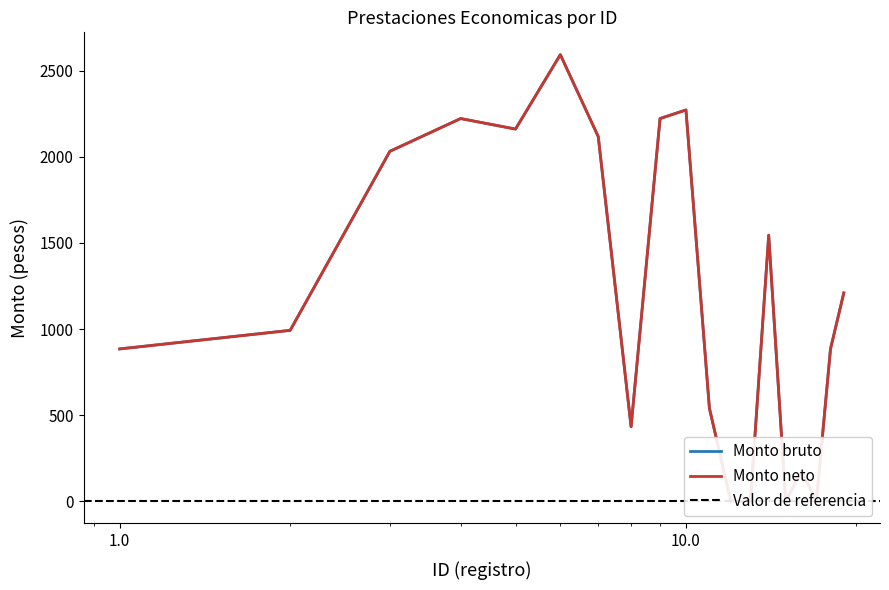

True or false: Monto bruto and Monto neto cross at least once.

False